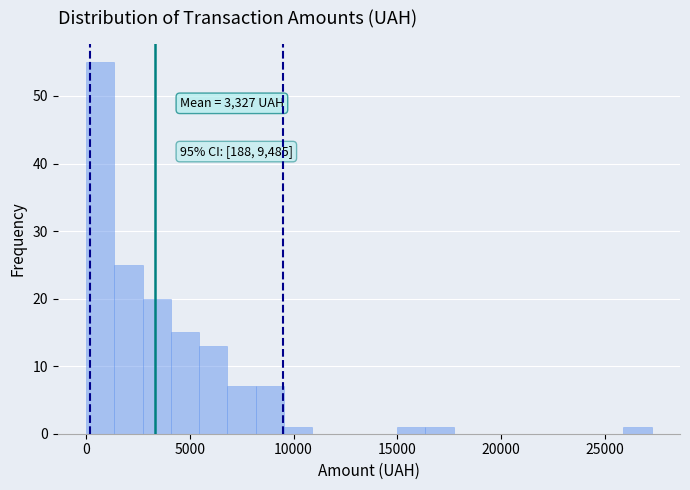

Read against the x-axis, roughly where is the centre of the tallest bar?

500